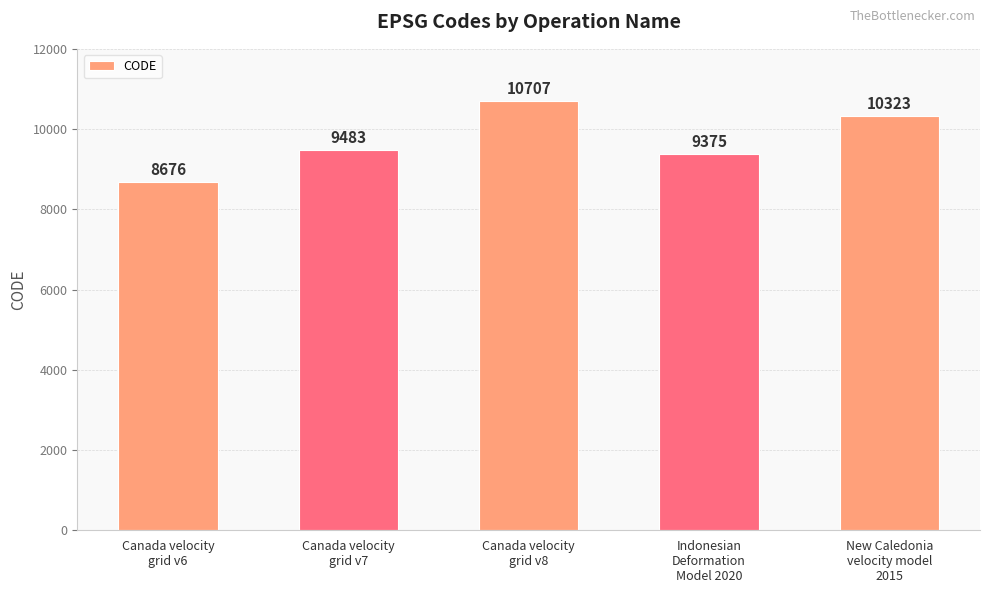

List the labels in order of value, largest first.

Canada velocity
grid v8, New Caledonia
velocity model
2015, Canada velocity
grid v7, Indonesian
Deformation
Model 2020, Canada velocity
grid v6